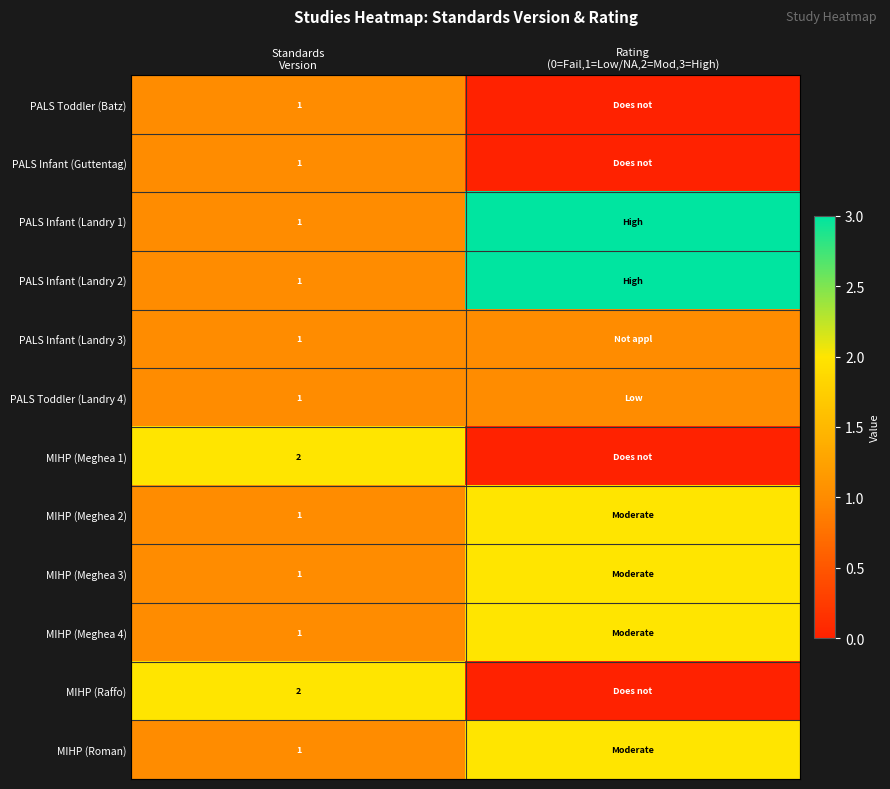

True or false: MIHP (Meghea 1) has a value of -1 at Rating (0=Fail,1=Low/NA,2=Mod,3=High).

False